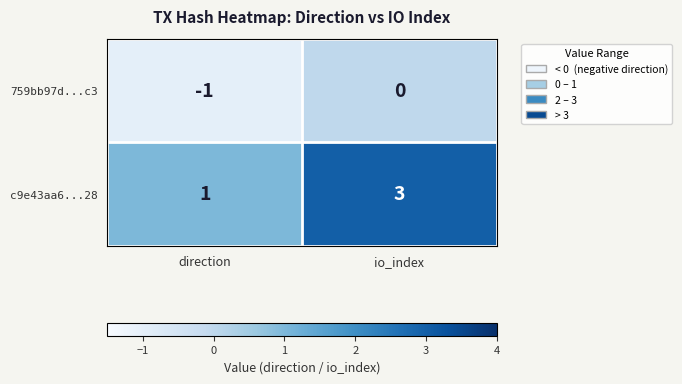

What is the greatest value displayed?

3